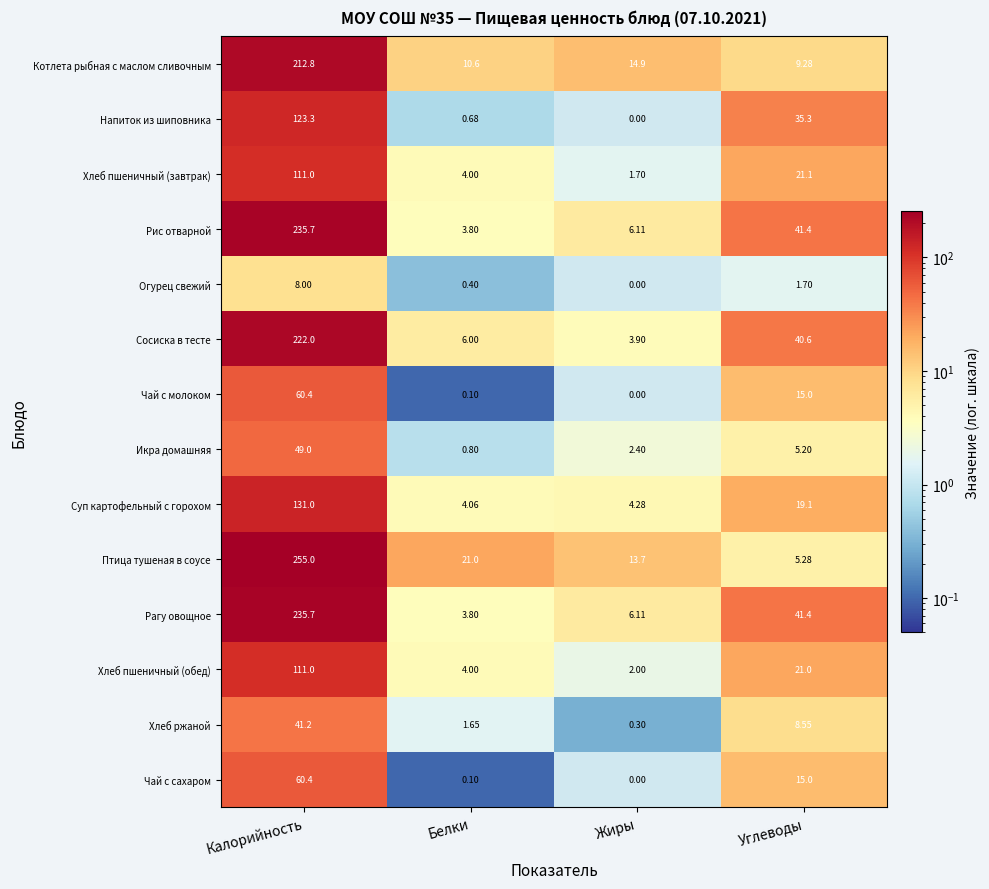

Where does the Хлеб ржаной series first go above 8?

Калорийность